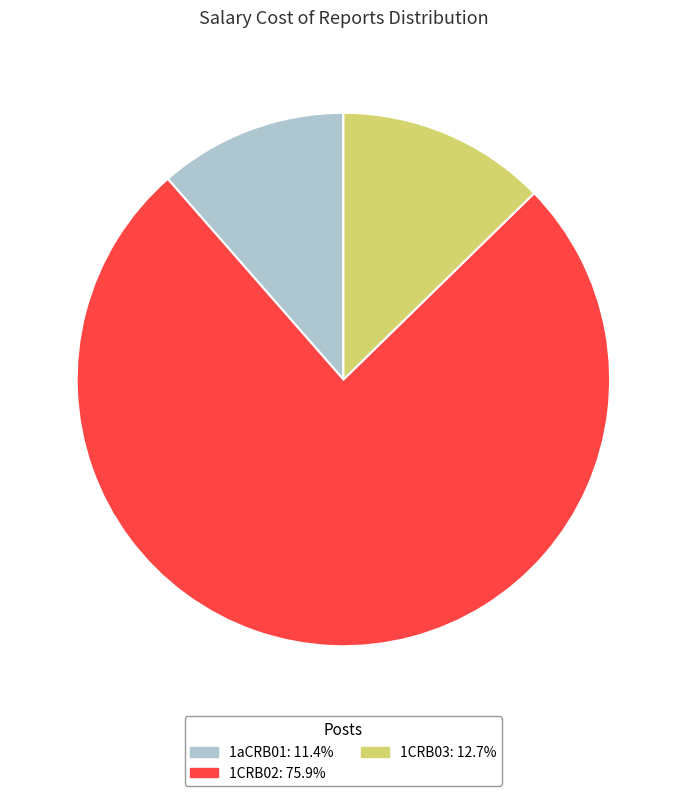

Is 1CRB03: 12.7% the majority of the pie?

No